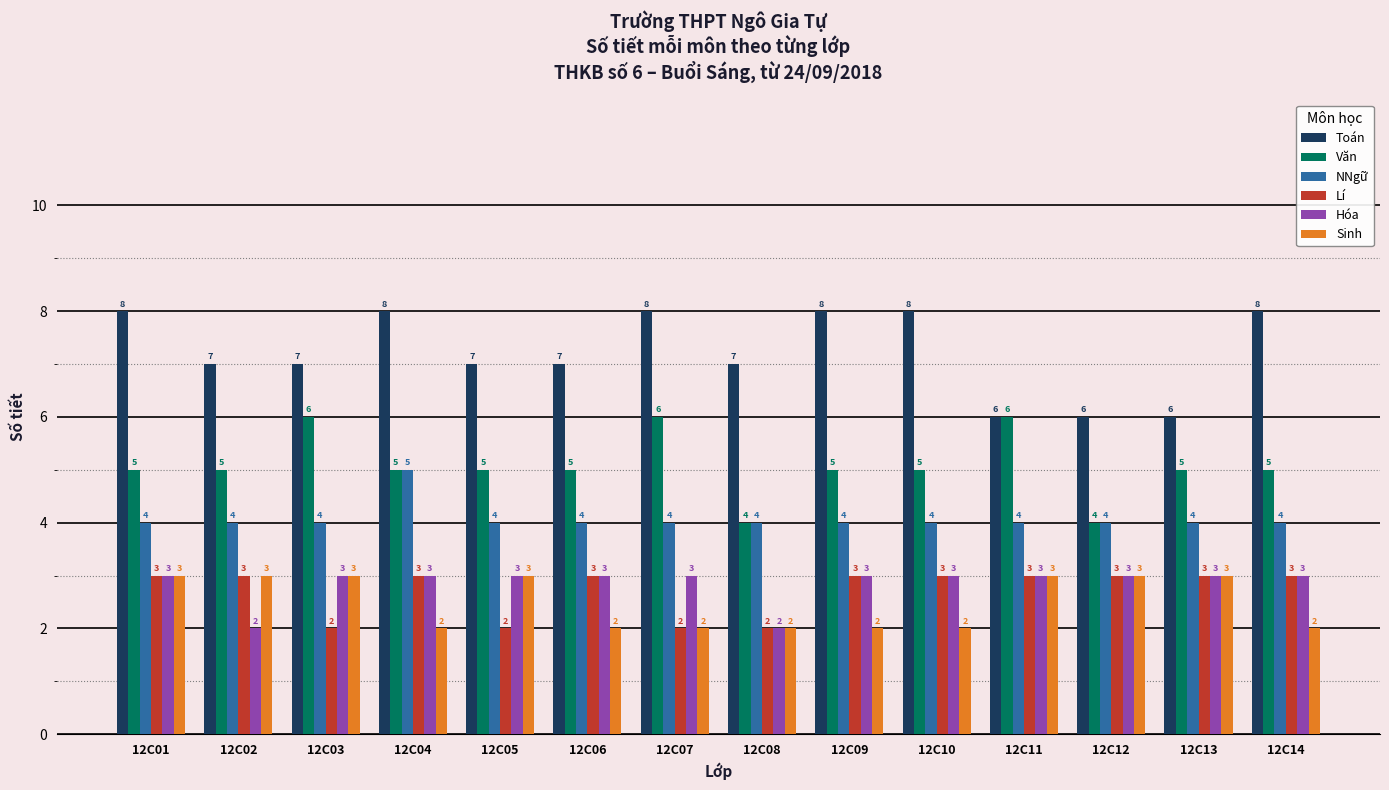

Which category has the highest value in the NNgữ series?

12C04